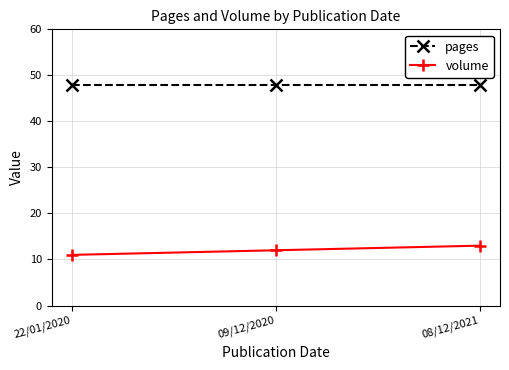

Reading left to right, list all the values displayed in this chart.

pages: 48	48	48
volume: 11	12	13